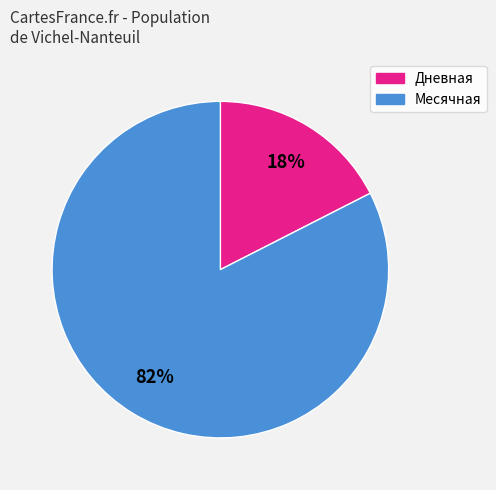

Does any single category account for the majority?

Yes